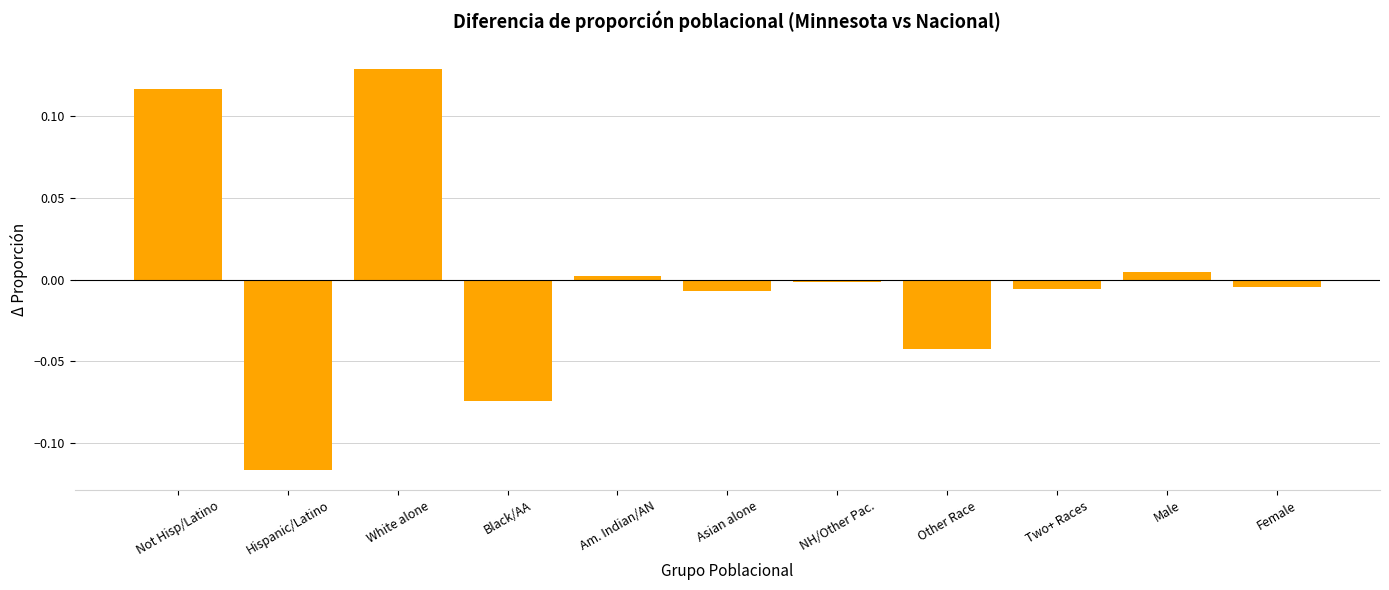

Between Female and Black/AA, which is larger?

Female